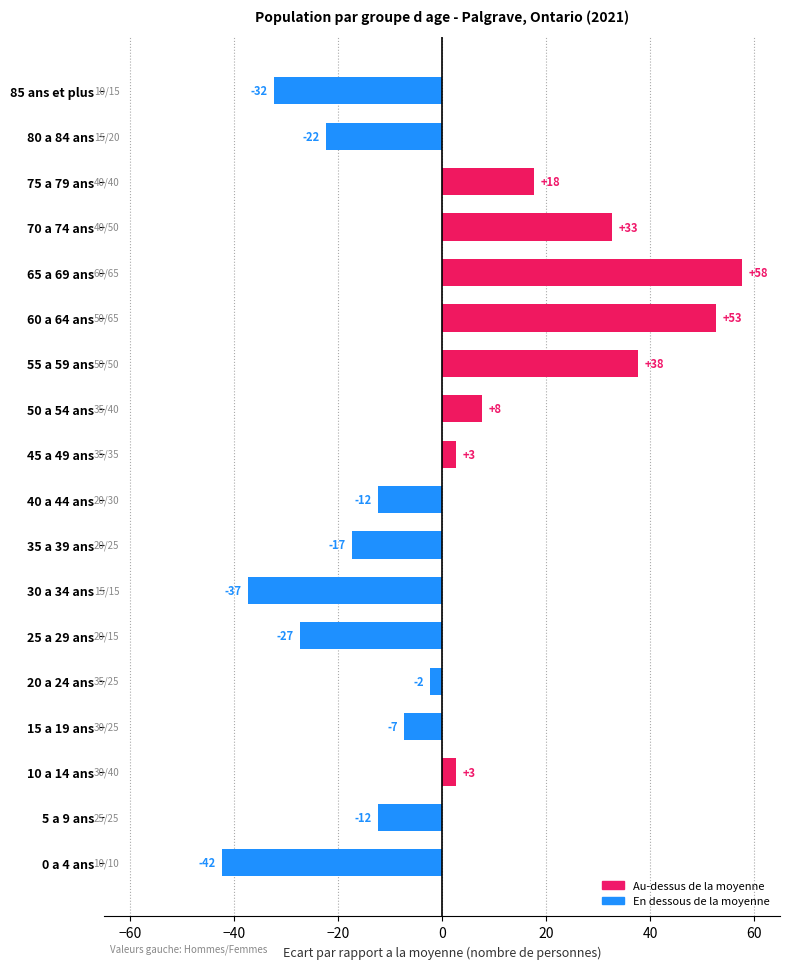

Does the chart contain any negative values?

Yes